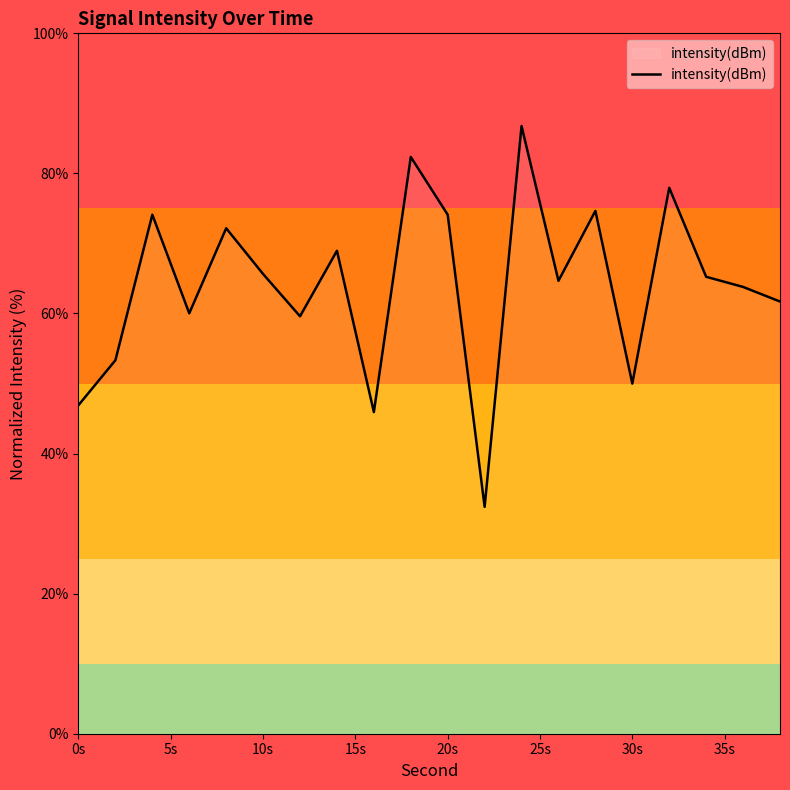

How many interior local peaks (higher than both neighbors) does the data have?

7